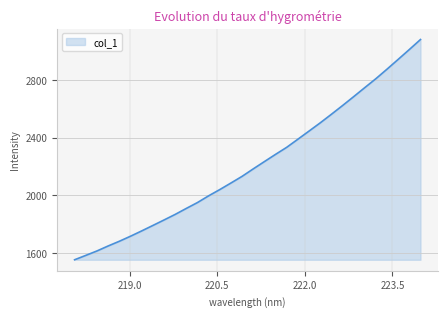

What is the difference between the maximum and minimum values?

1525.1